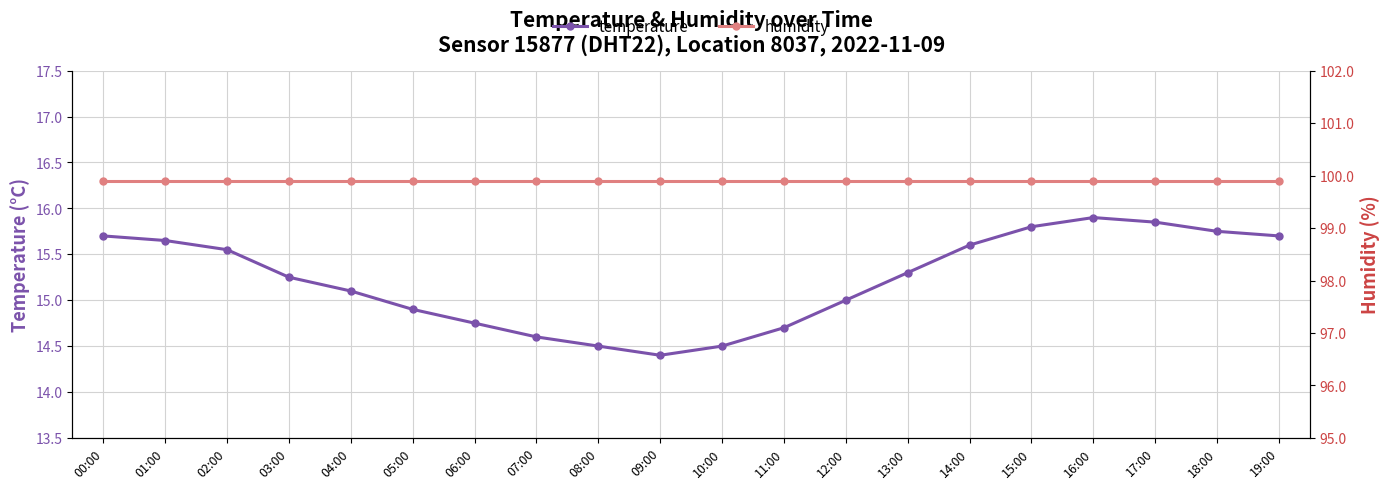

What is the label of the 4th point from the right?

16:00